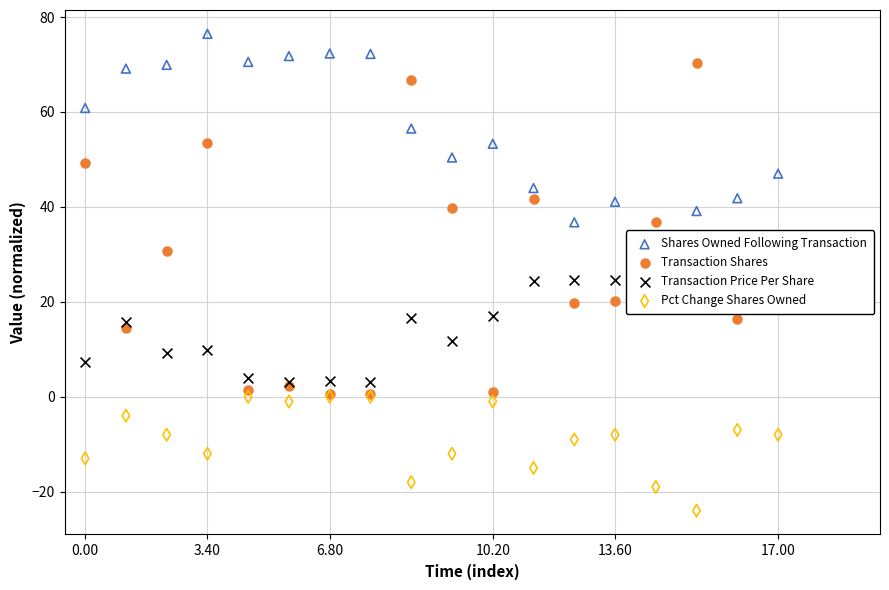

At how many categories does at least one series exceed 27?

18